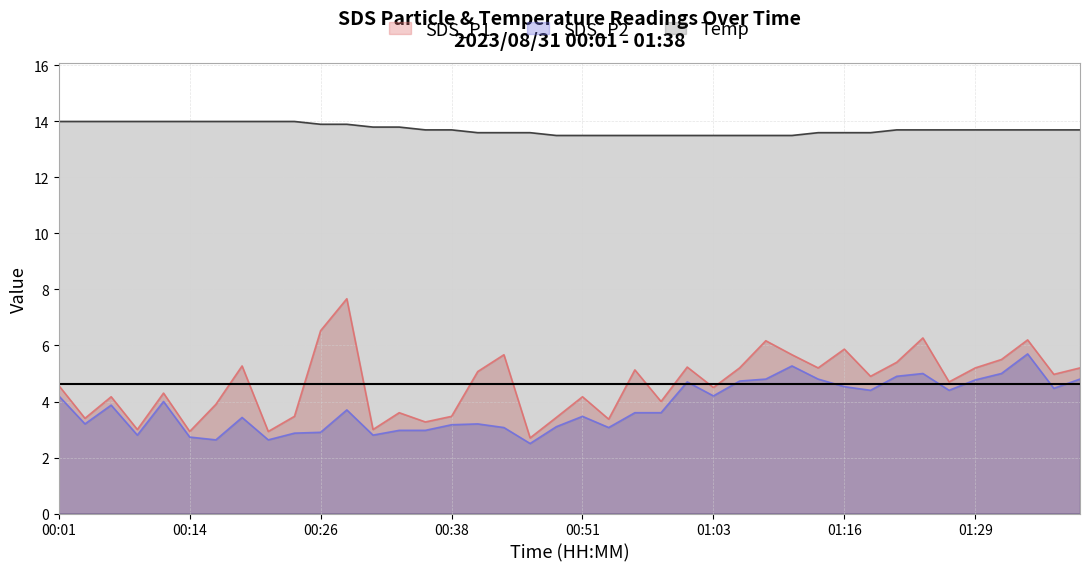

True or false: SDS_P1 and Temp intersect in this chart.

False